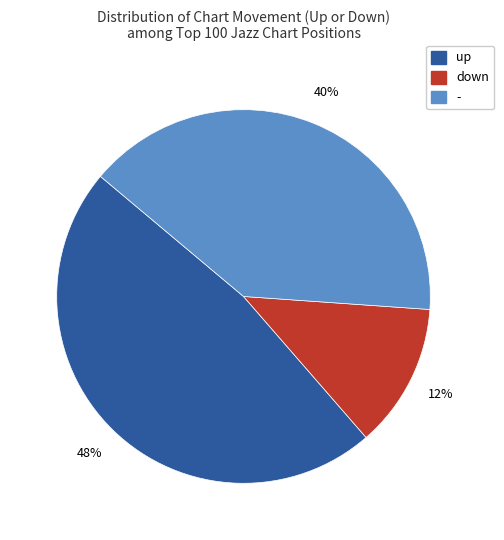

What is the largest slice in the pie chart?

up